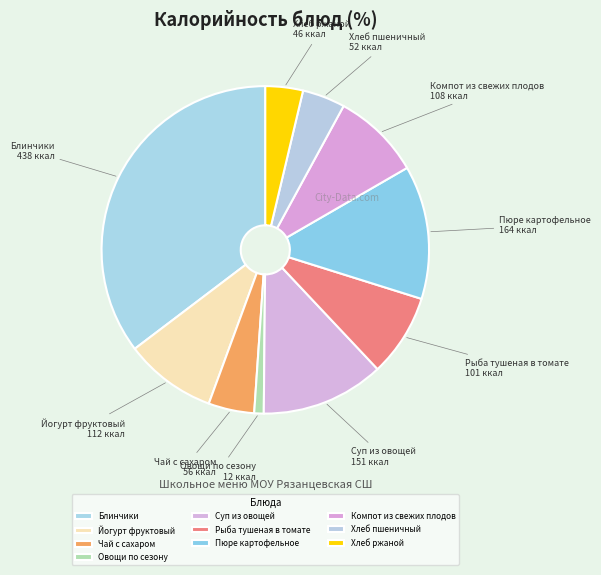

Combined, do Блинчики and Суп из овощей account for over 50%?

No